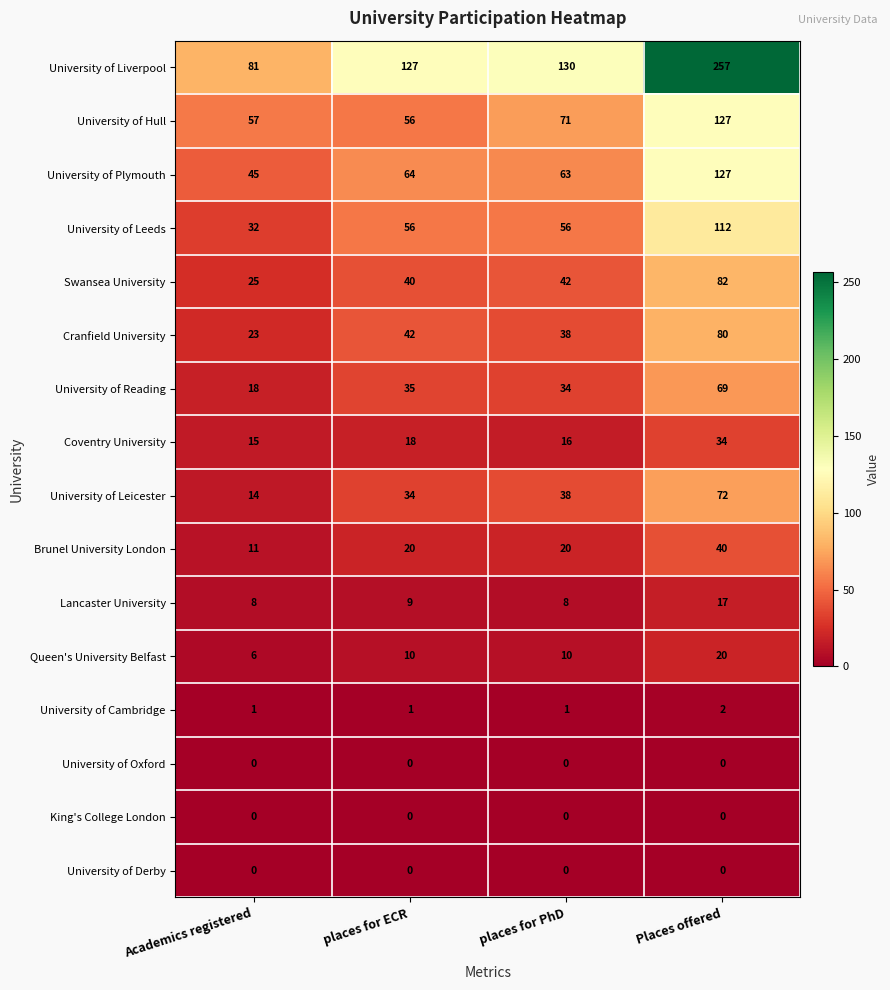

What is the maximum value shown in the chart?

257